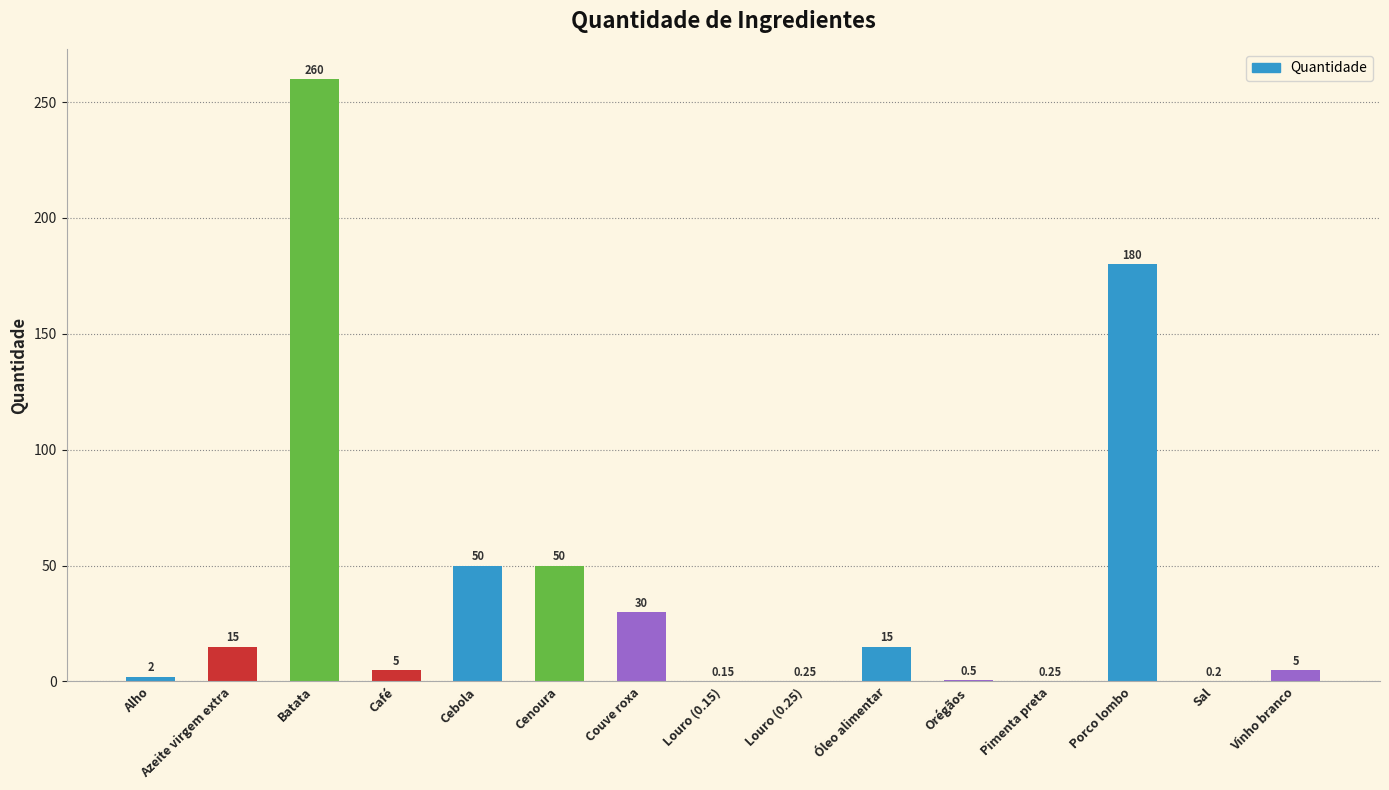

What is the change in value from Azeite virgem extra to Café?

-10.0